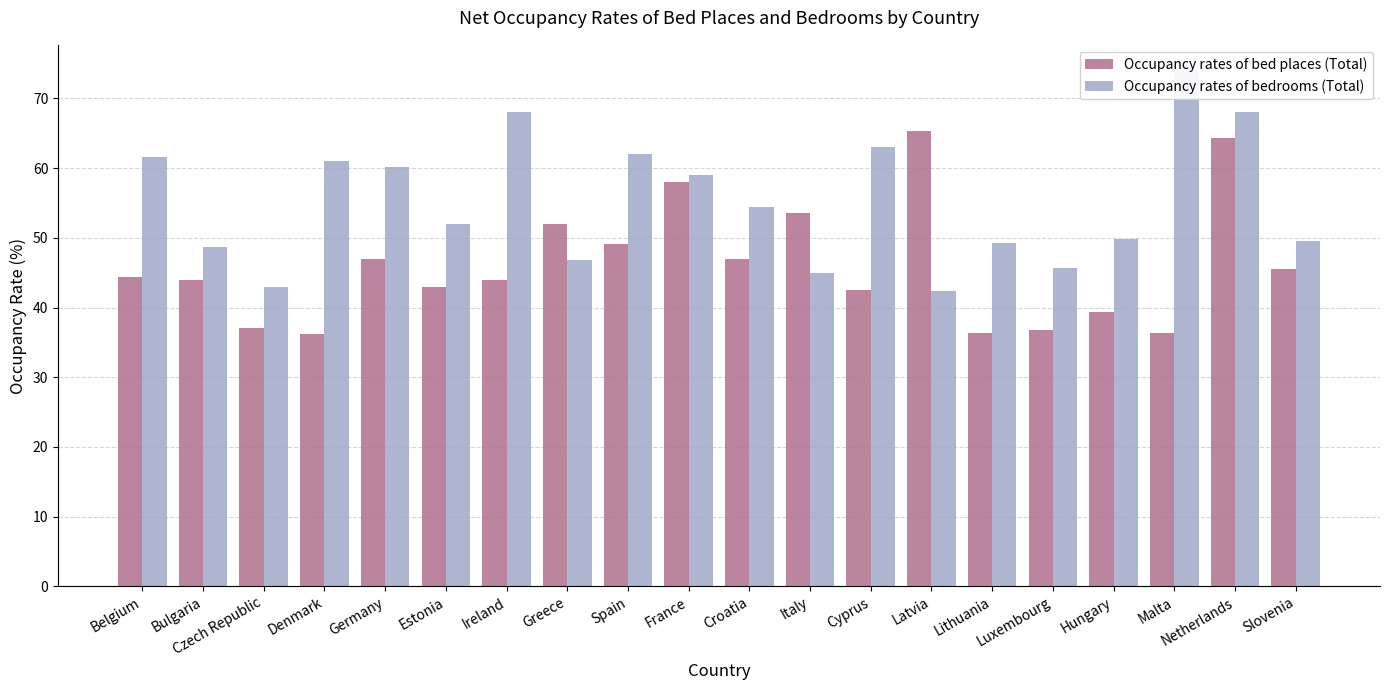

What is the difference between the maximum and second lowest values in the Occupancy rates of bed places (Total) series?

29.0